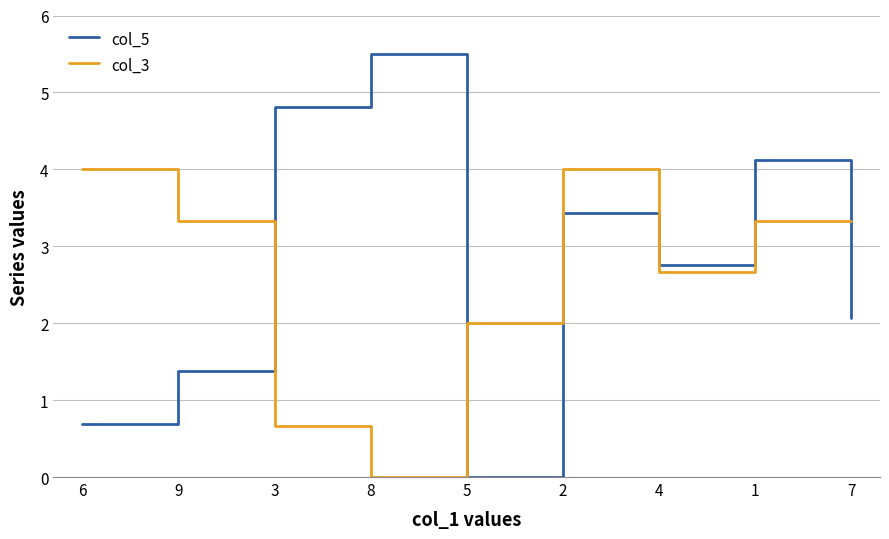

What is the sum of the col_3 values at 8 and 4?

2.7